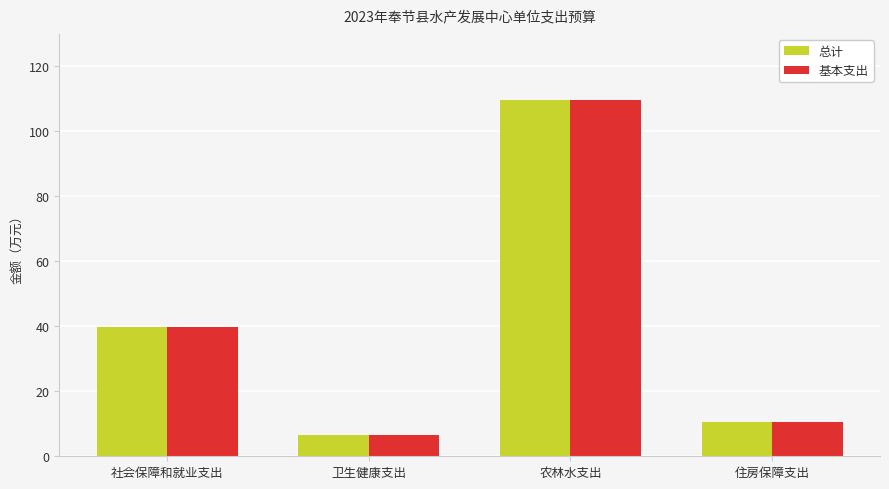

Is the value of 总计 at 住房保障支出 greater than the value of 基本支出 at 社会保障和就业支出?

No